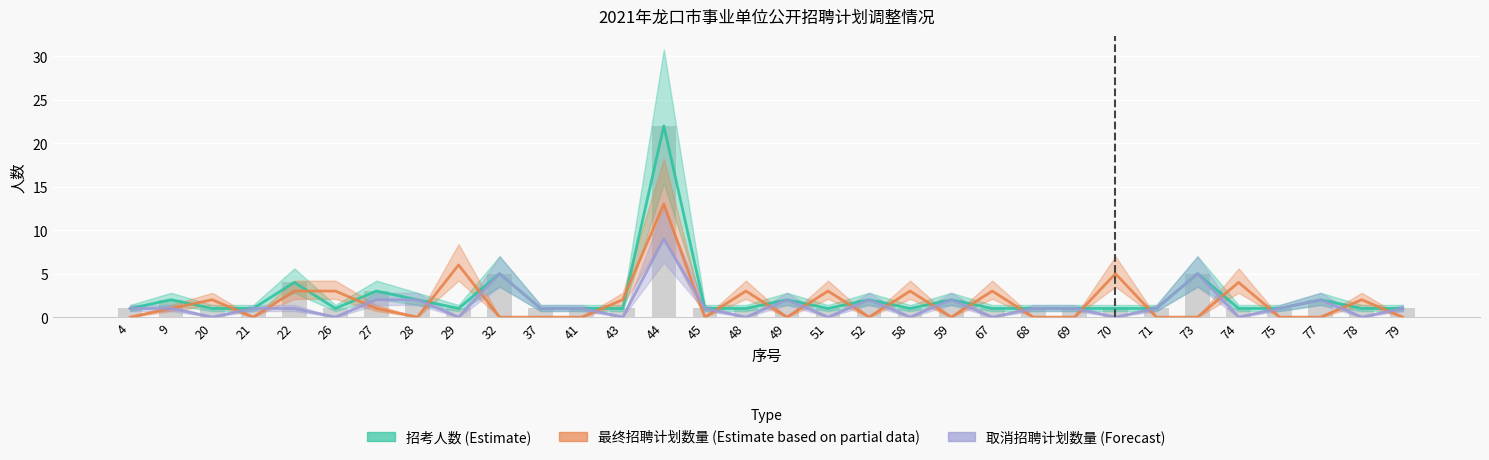

What is the average value of the 取消招聘计划数量(Forecast) series?

1